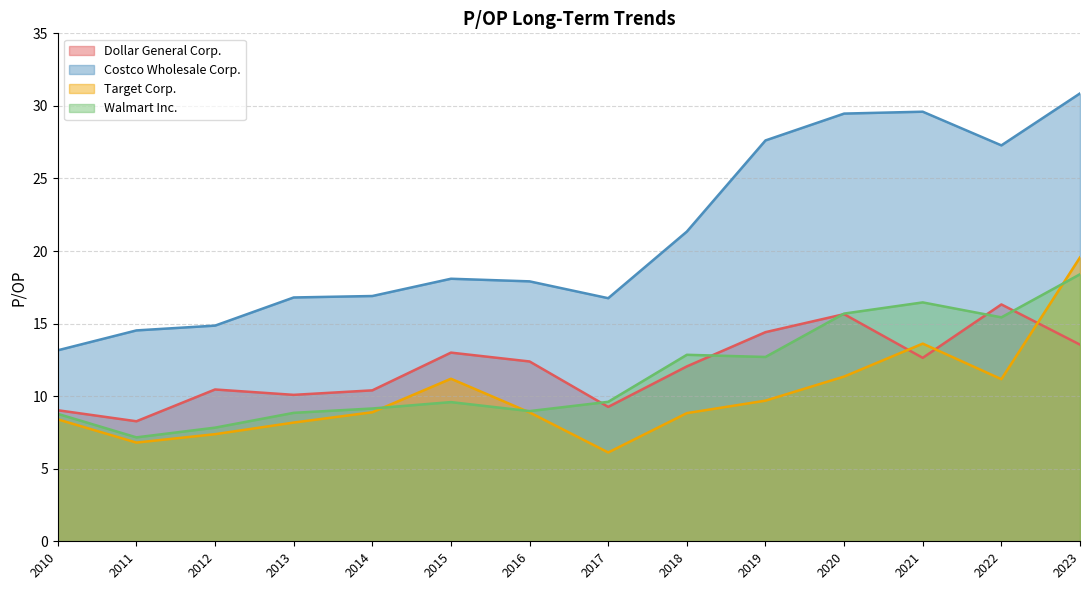

Which category has the highest value across all series?

2023